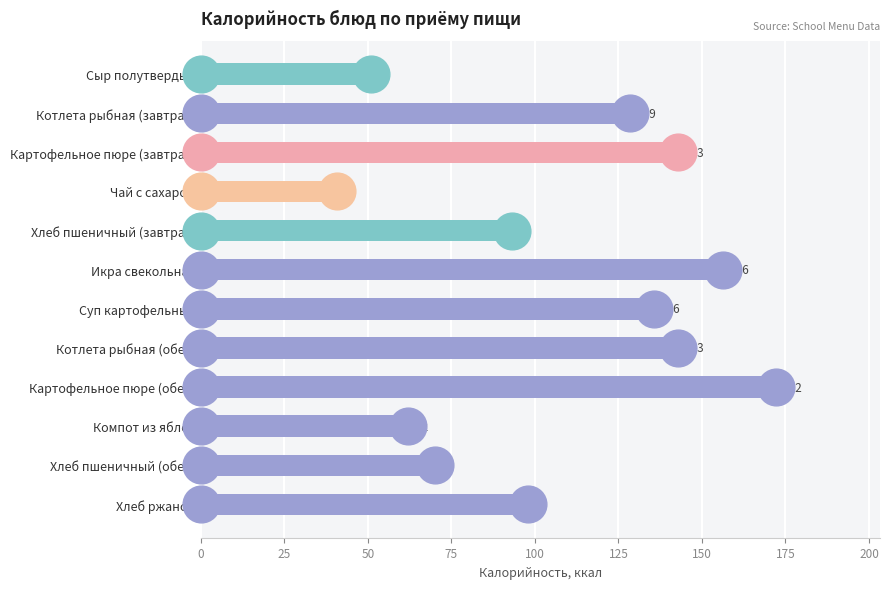

What is the change in value from Котлета рыбная (завтрак) to Икра свекольная?

+27.7